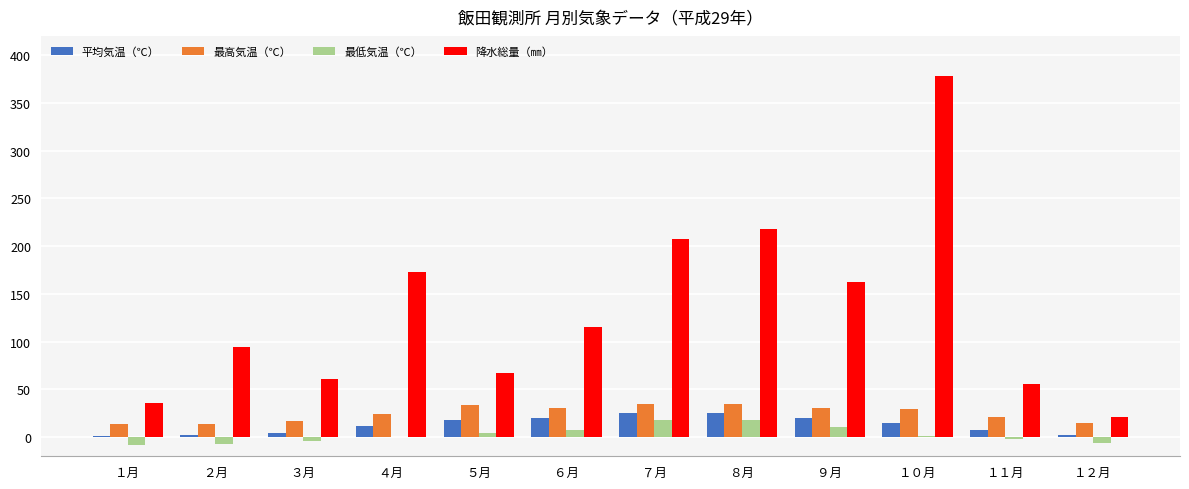

What is the sum of all 平均気温（℃） values?

152.3